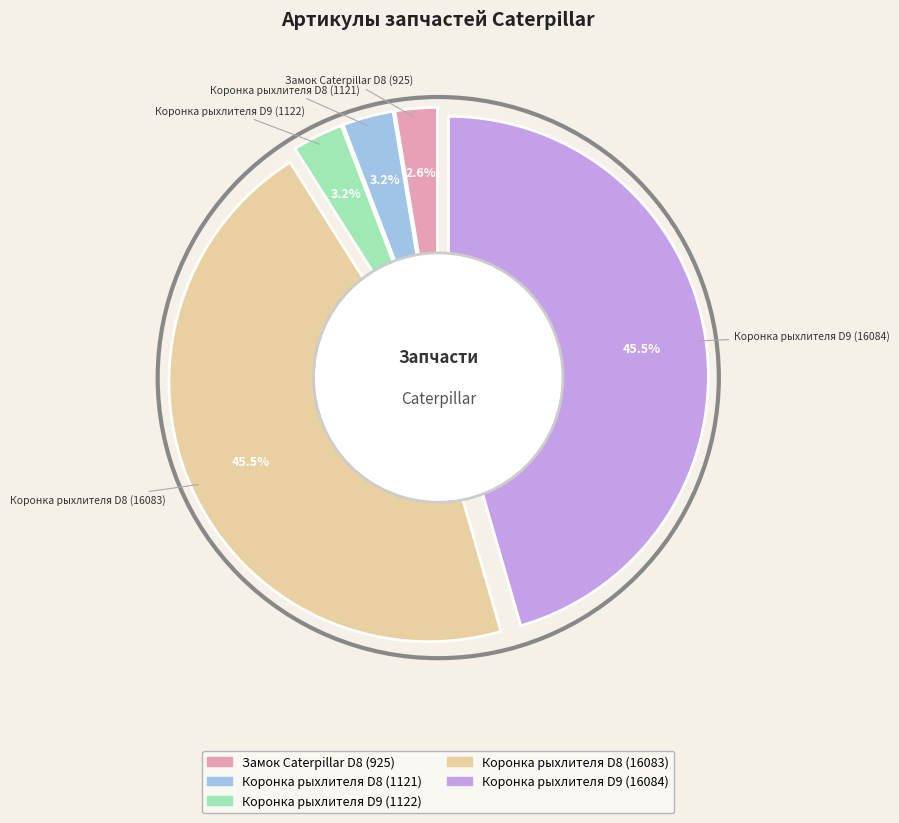

To the nearest percent, what is the combined percentage of Замок Caterpillar D8 (925) and Коронка рыхлителя D9 (1122)?

6%